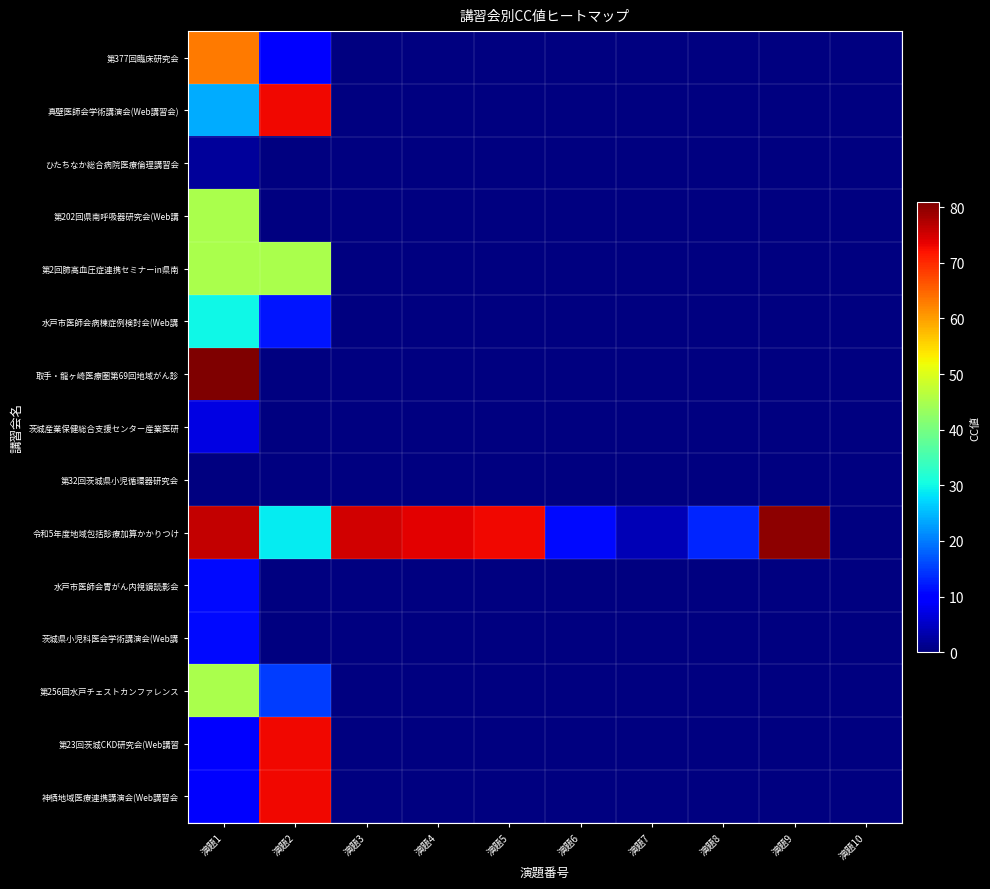

How many data points does each series have?

10